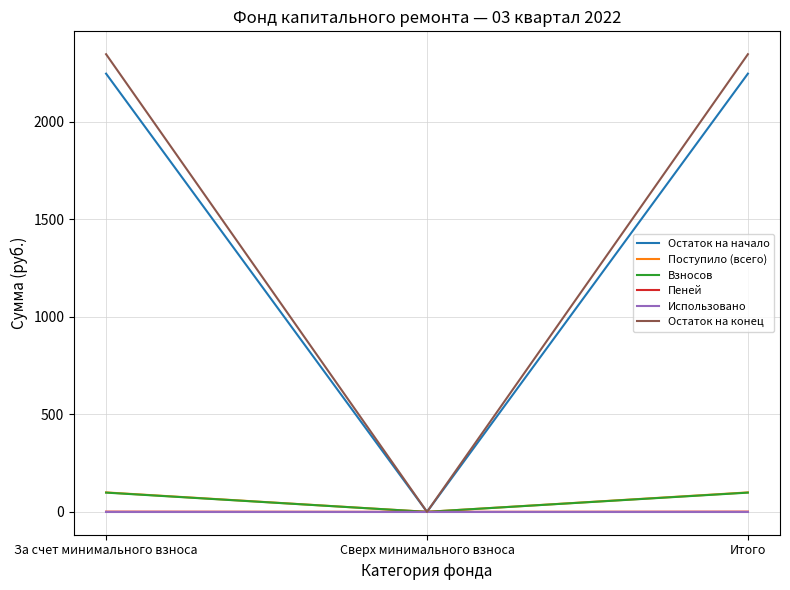

Which series changed the most between Сверх минимального взноса and Итого?

Остаток на конец